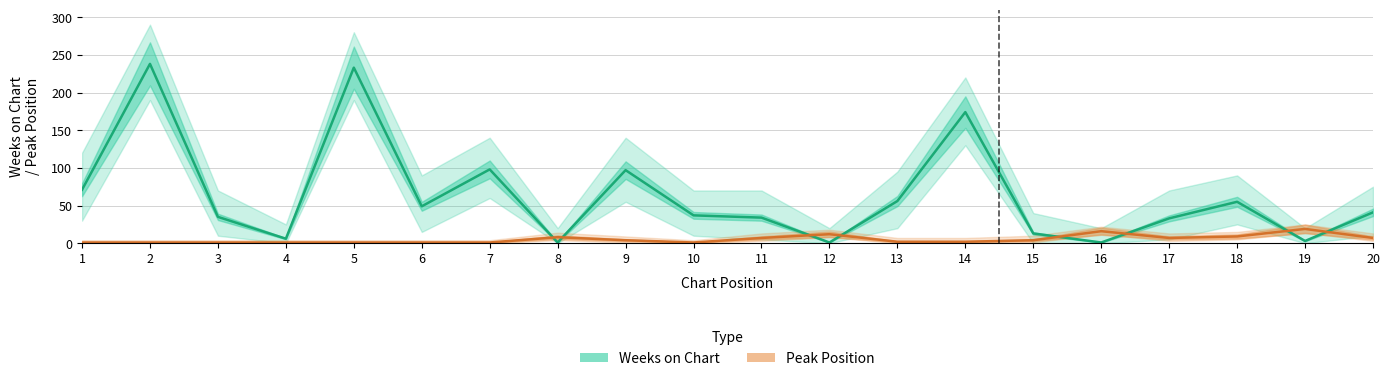

Is the value of Peak Position at 13 greater than the value of Weeks on Chart at 3?

No